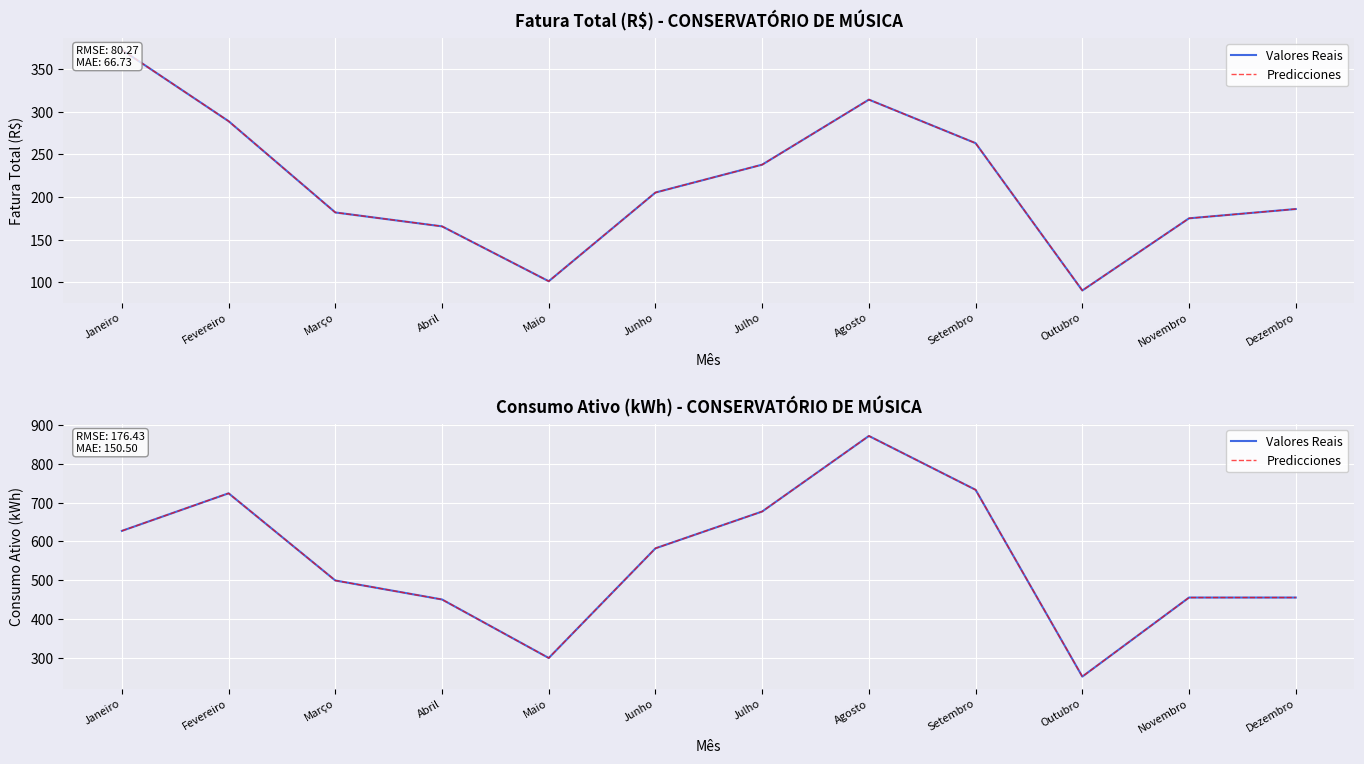

Which category has the highest value in the Valores Reais series?

Agosto